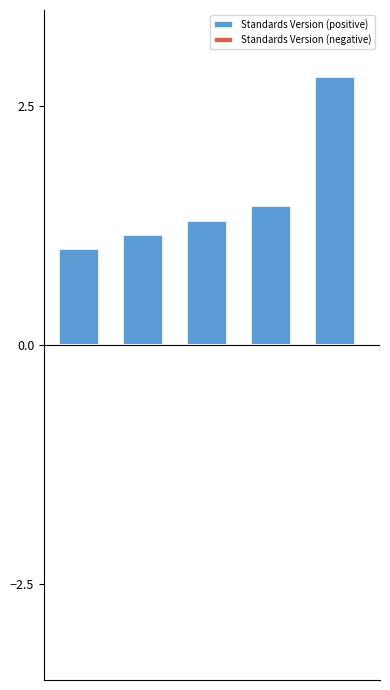

What is the minimum value shown in the chart?

1.0